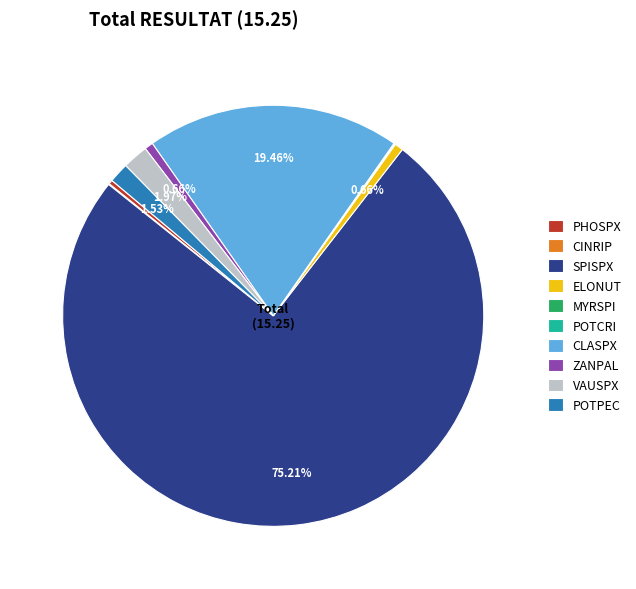

Which category has the biggest portion of the pie?

SPISPX